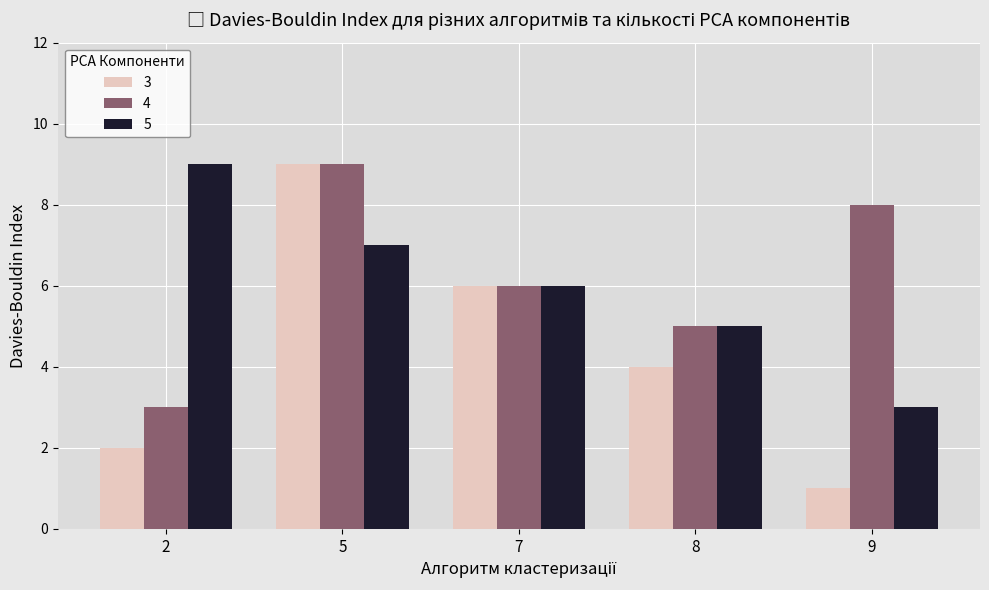

What is the greatest value displayed?

9